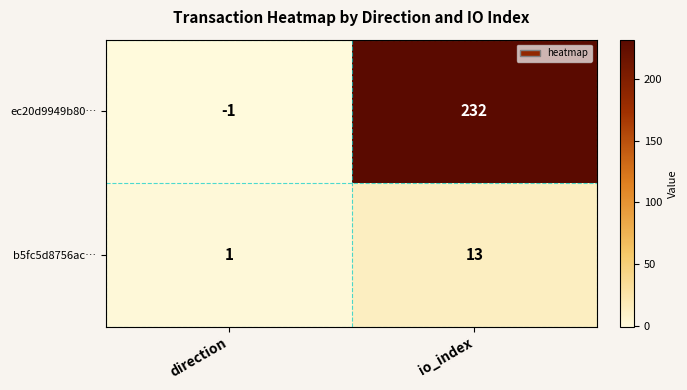

Read the ec20d9949b80… value at io_index, to the nearest 50.

250